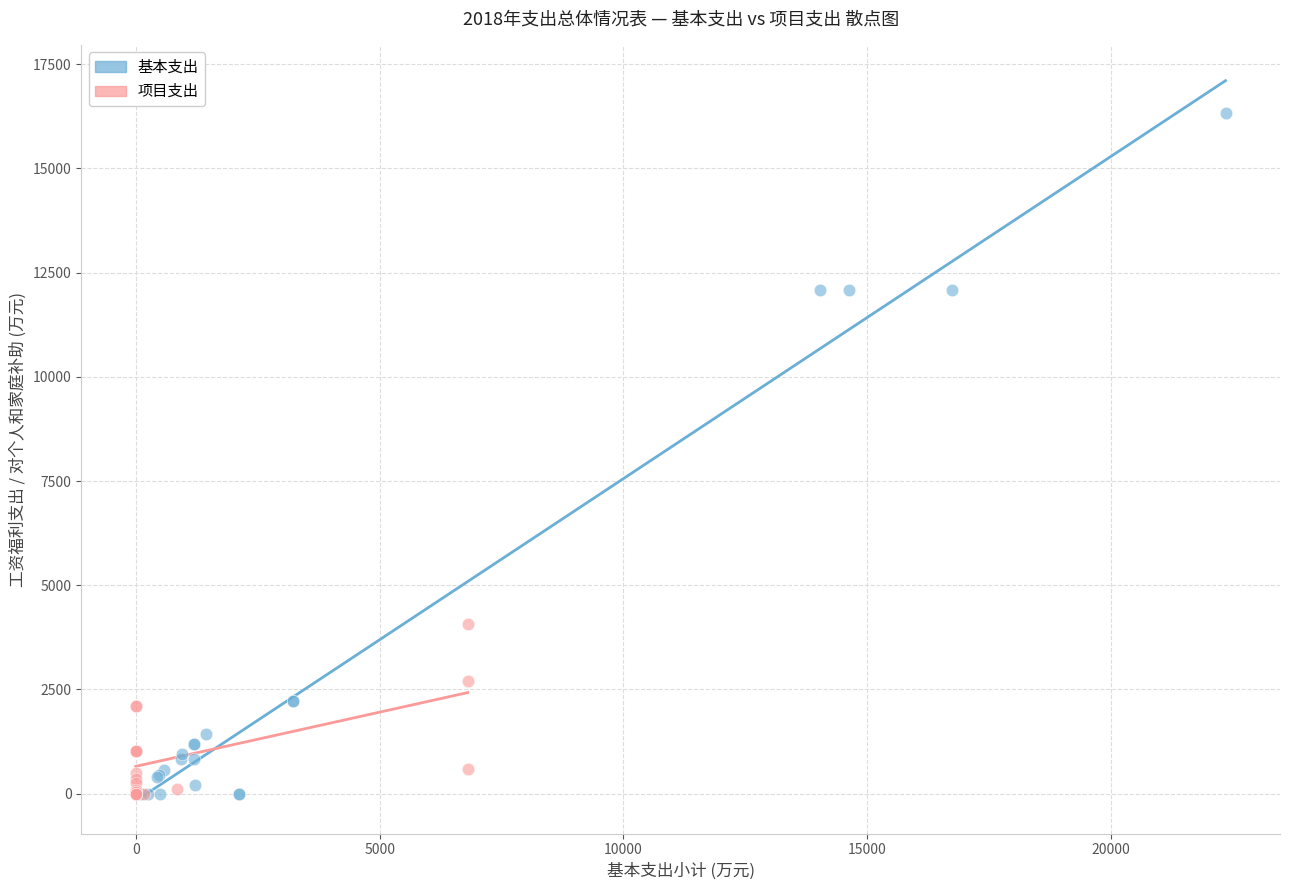

Which series has the widest spread of Y values?

基本支出